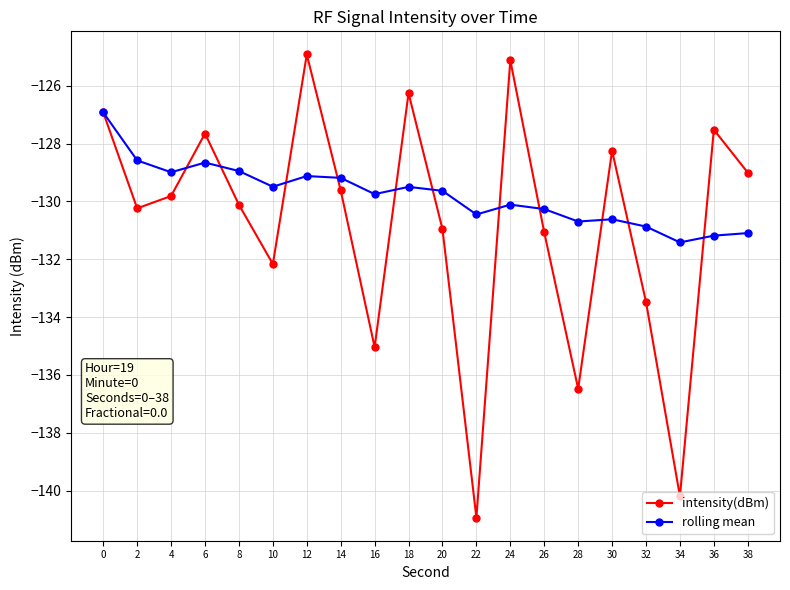

What is the greatest value displayed?

-124.9